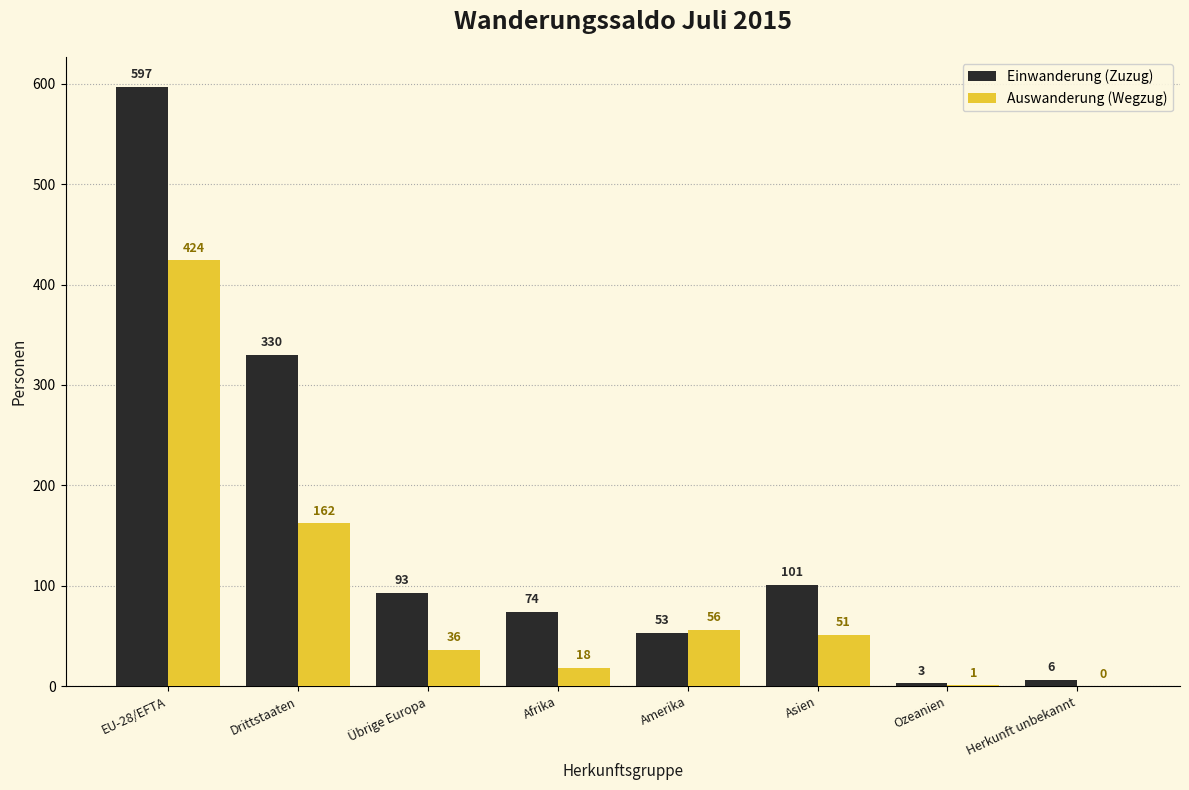

Between Übrige Europa and Ozeanien, which series saw the biggest shift?

Einwanderung (Zuzug)